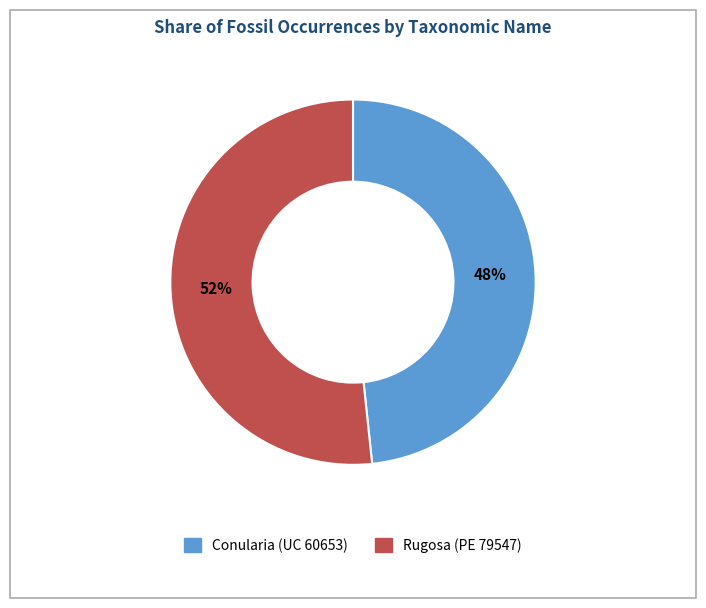

Which slice is the smallest?

Conularia (UC 60653)